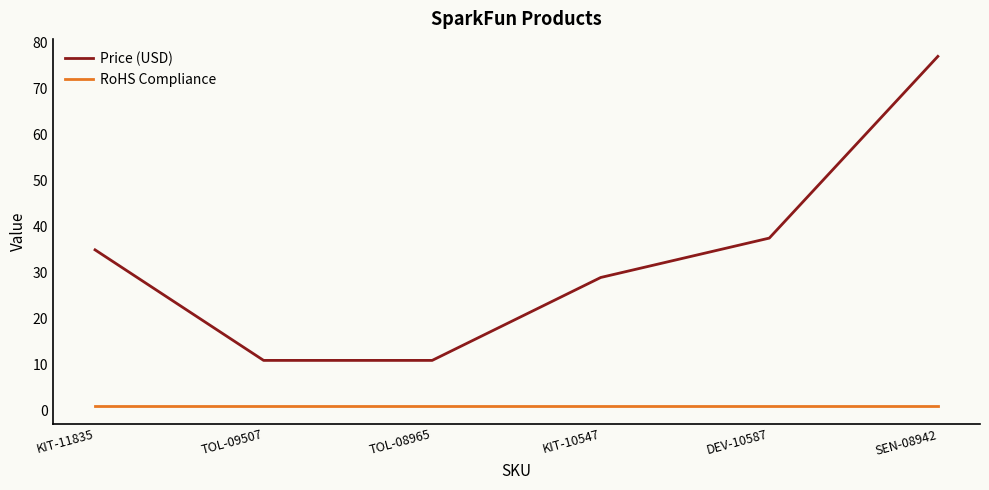

Is it true that Price (USD) equals 35.0 at KIT-11835?

True